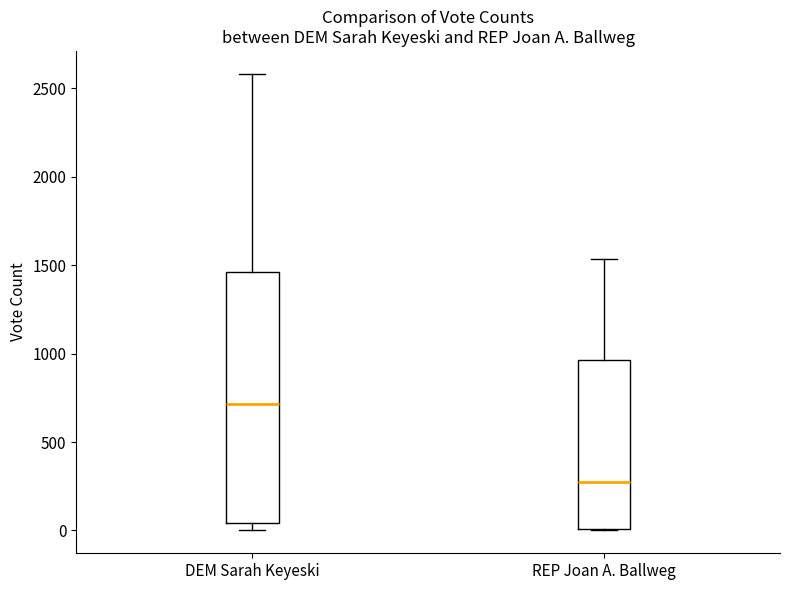

Where is the lower edge of the box for DEM Sarah Keyeski on the y-axis? The values are not printed on the chart, so give them approximately, as read against the axis.

50